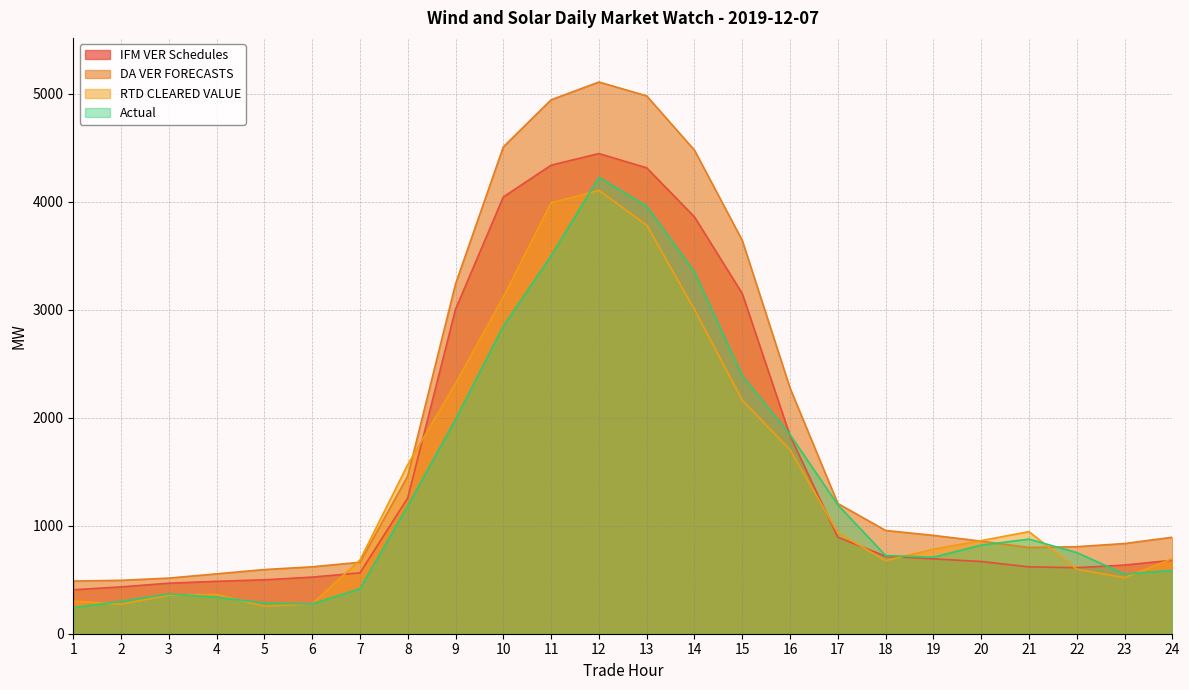

True or false: RTD CLEARED VALUE has a value of 1703.4 at 16.

True